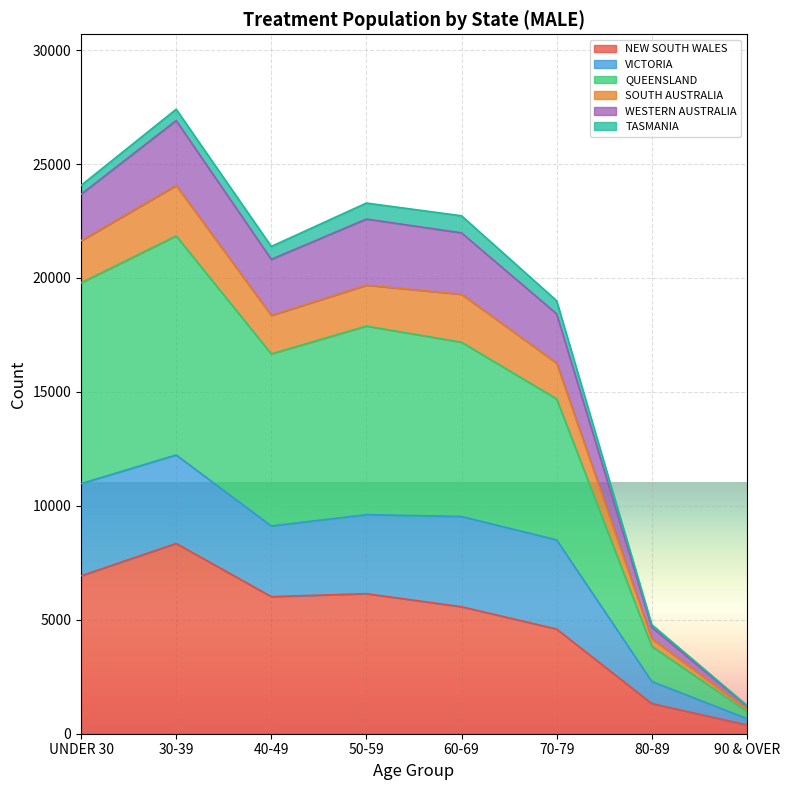

What is the value of the NEW SOUTH WALES point at the 7th from the left?

1322